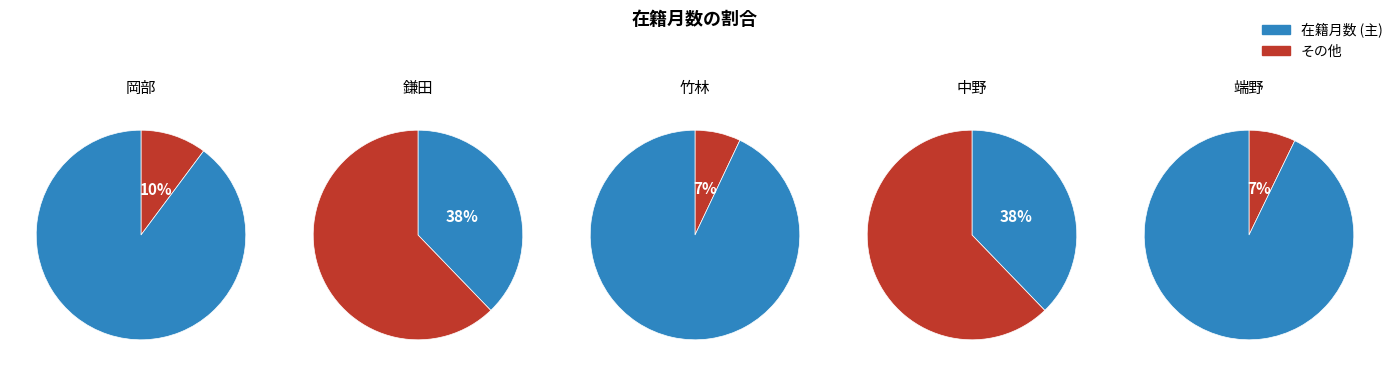

Combined, what portion of the pie is 10614 岡部 健士 and 10608 中野 晋?

48.0%